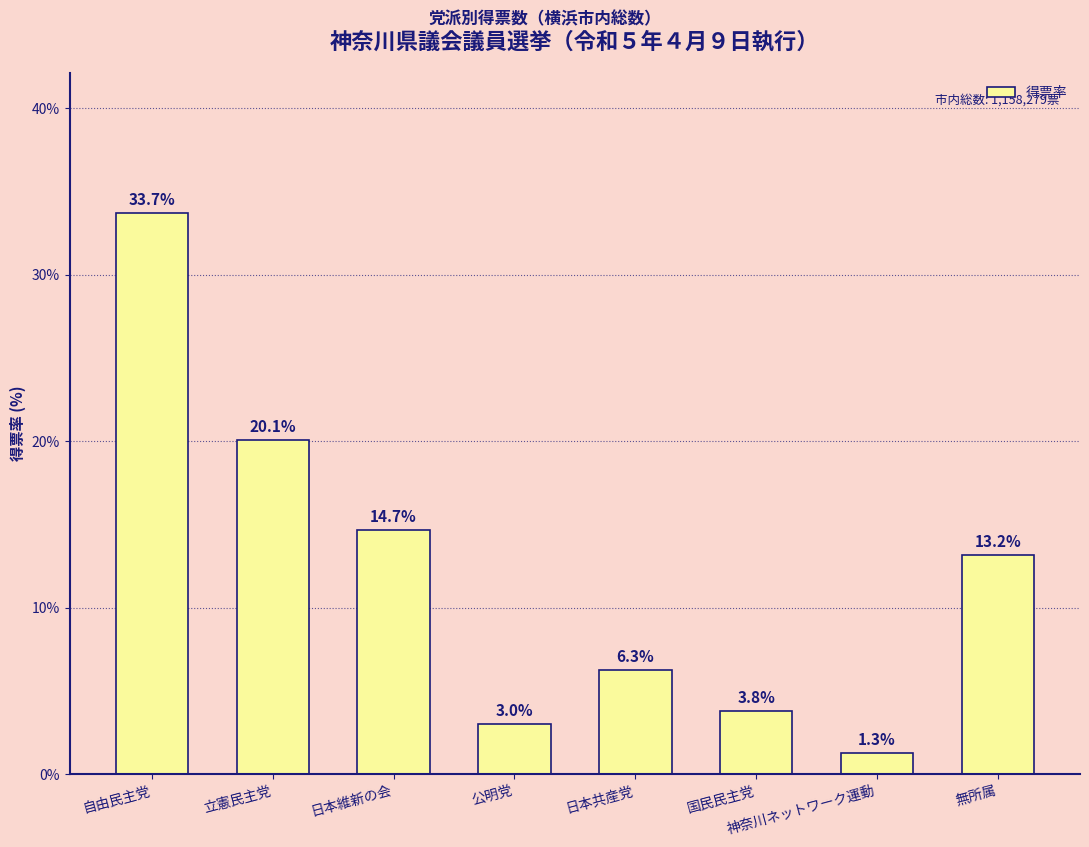

Approximately how many times larger is the value at 神奈川ネットワーク運動 compared to 国民民主党?

0.3